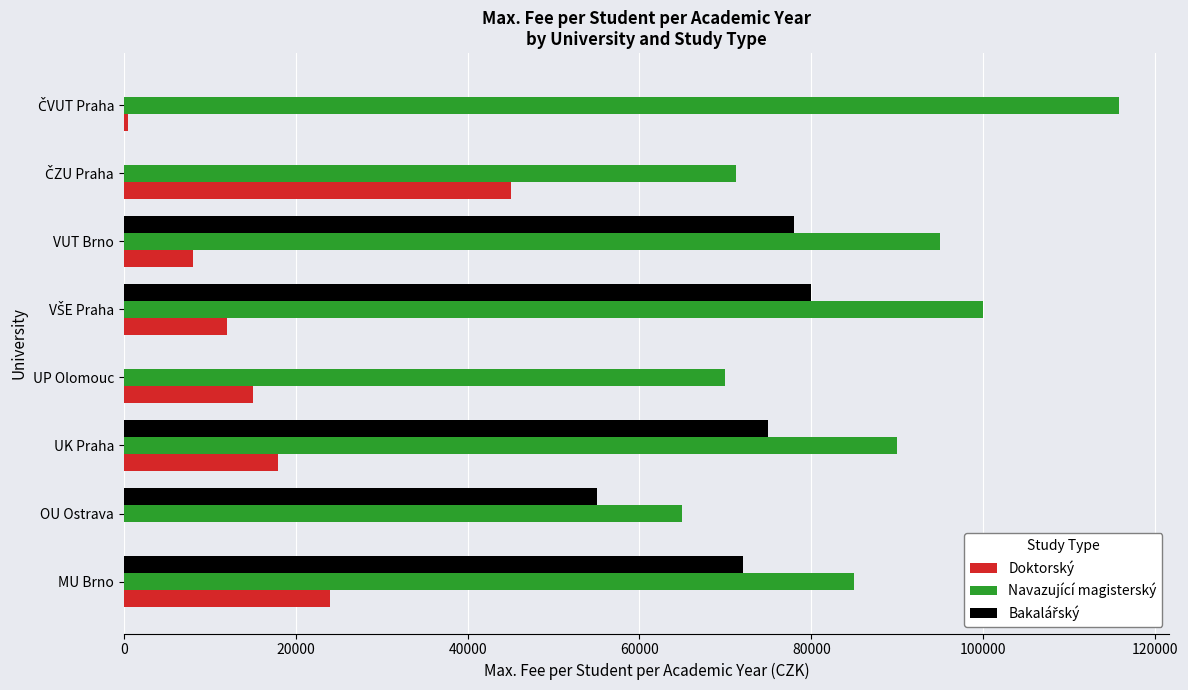

What is the maximum value shown in the chart?

115846